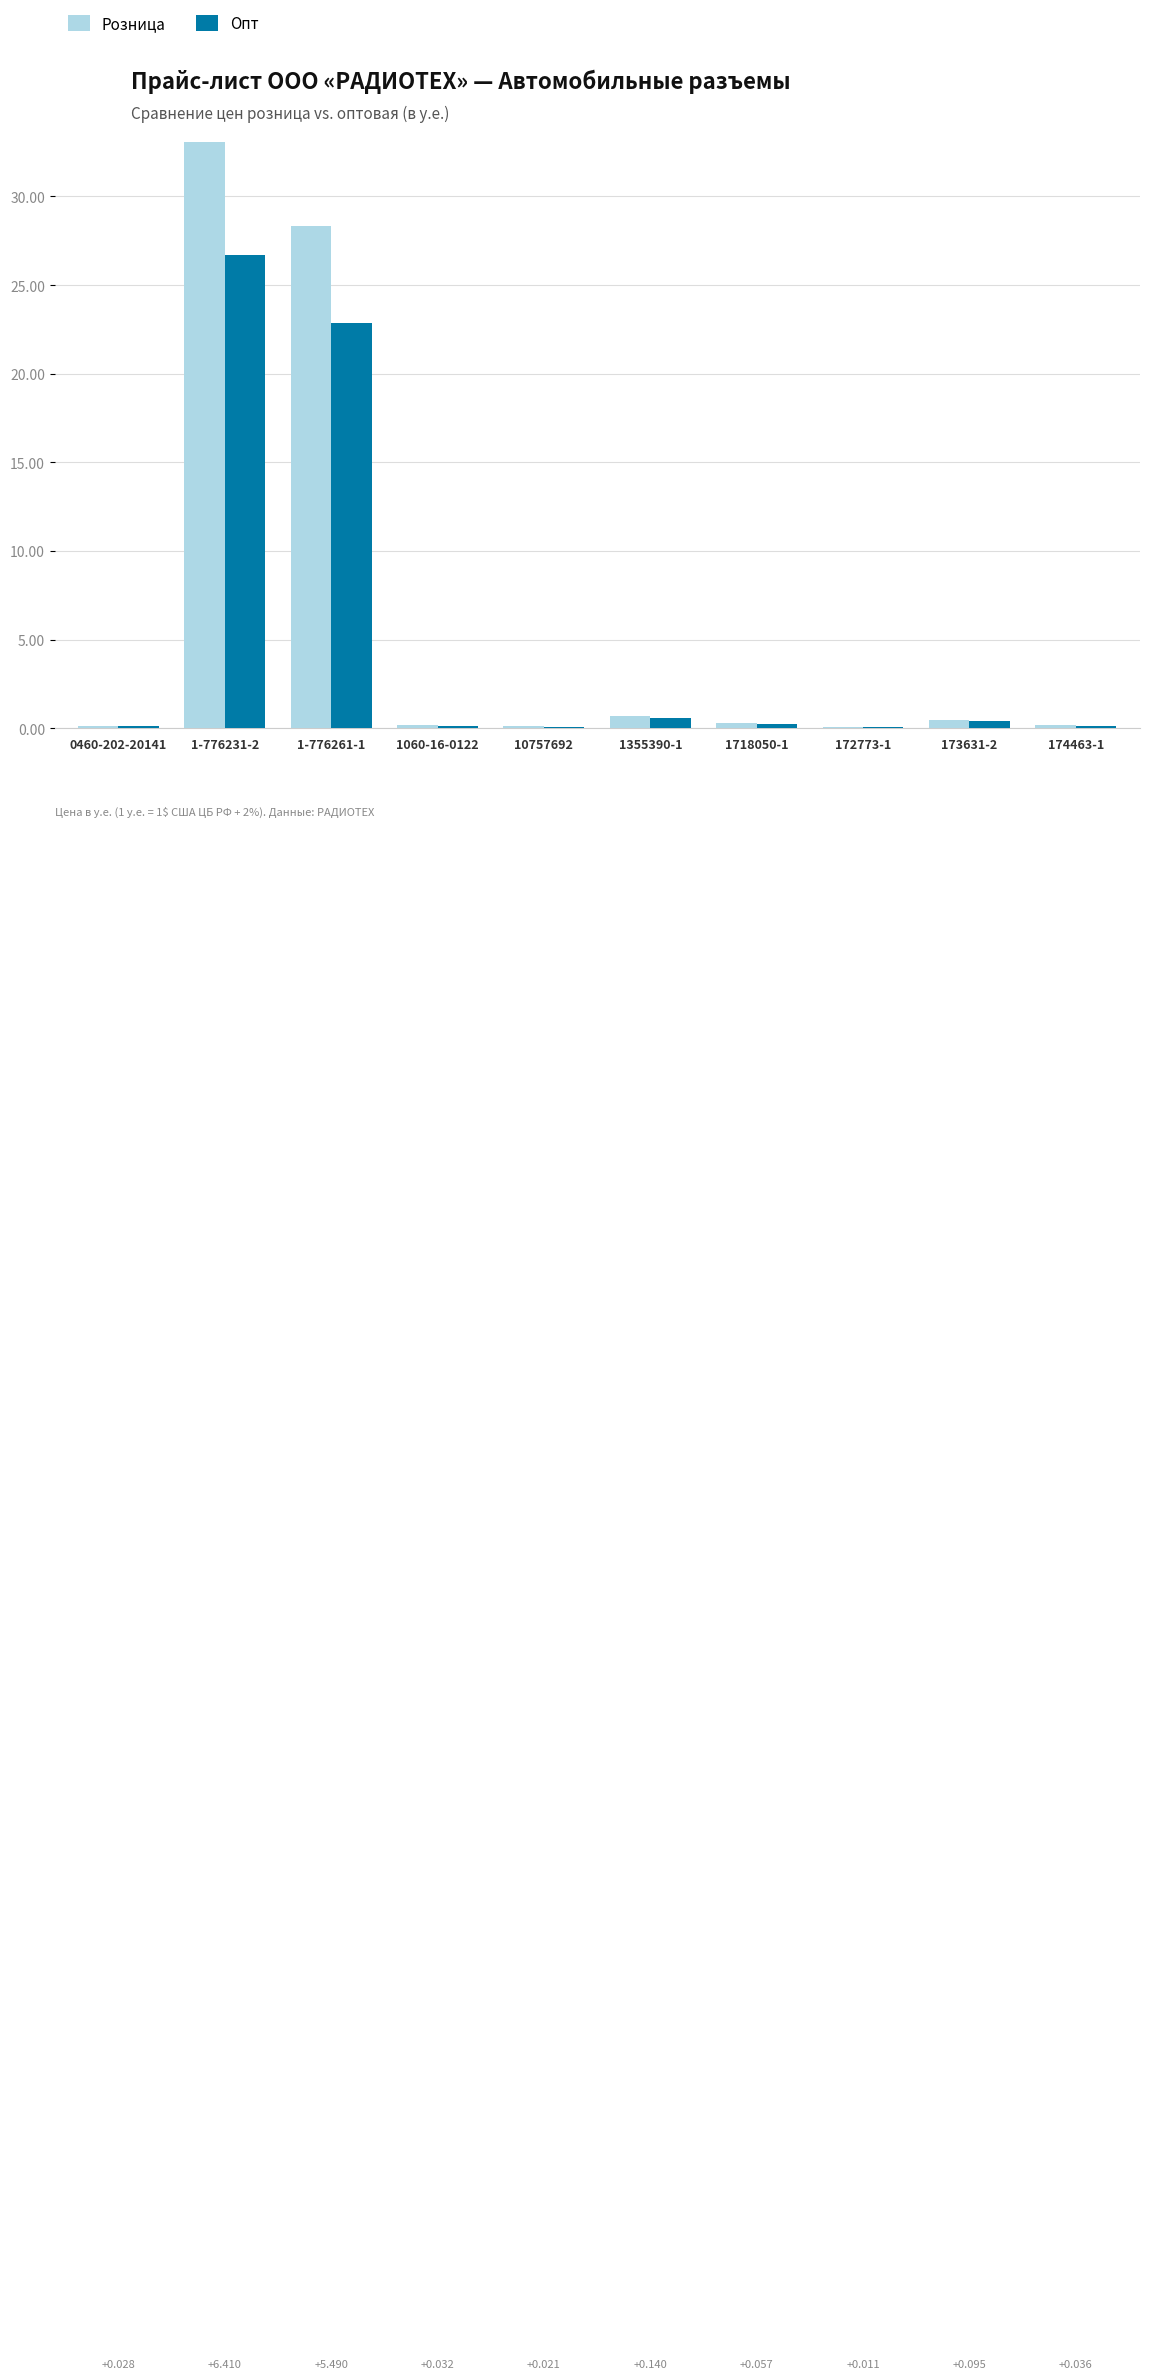

What is the greatest value displayed?

33.1